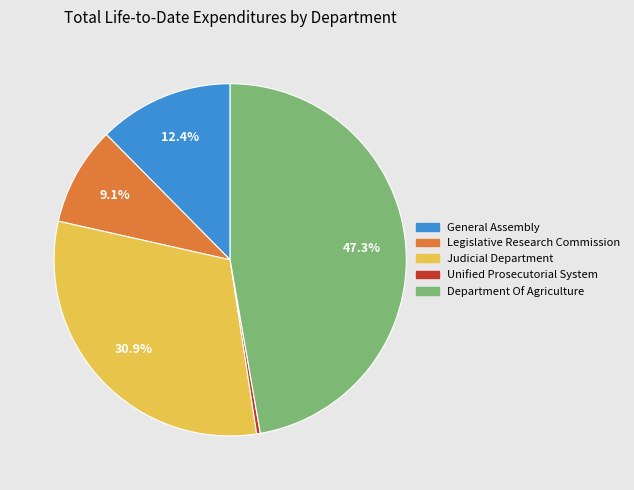

Which slice is the smallest?

Unified Prosecutorial System